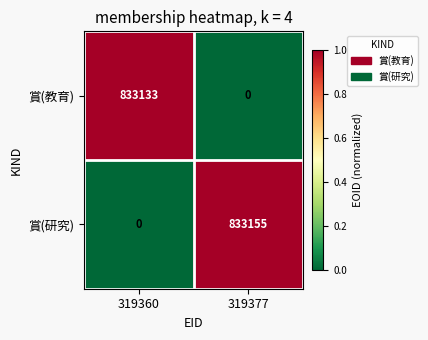

At 319360, list the series in order from smallest to largest.

賞(研究), 賞(教育)